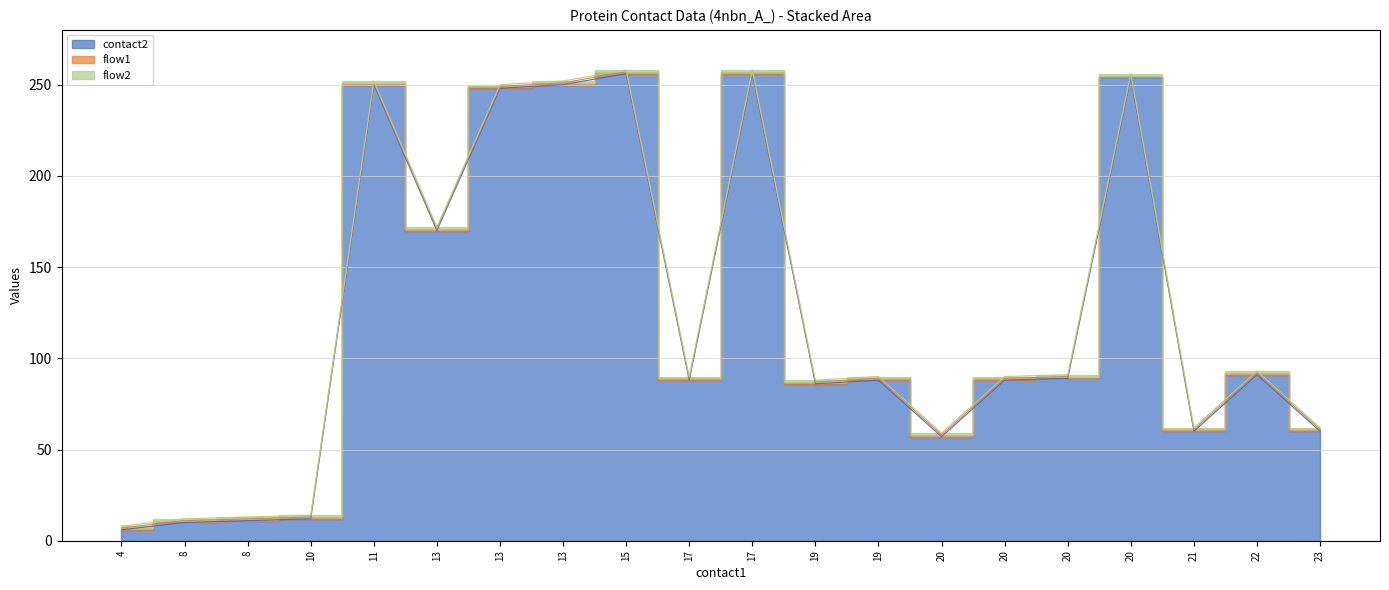

Where is the first local minimum for contact2?

13